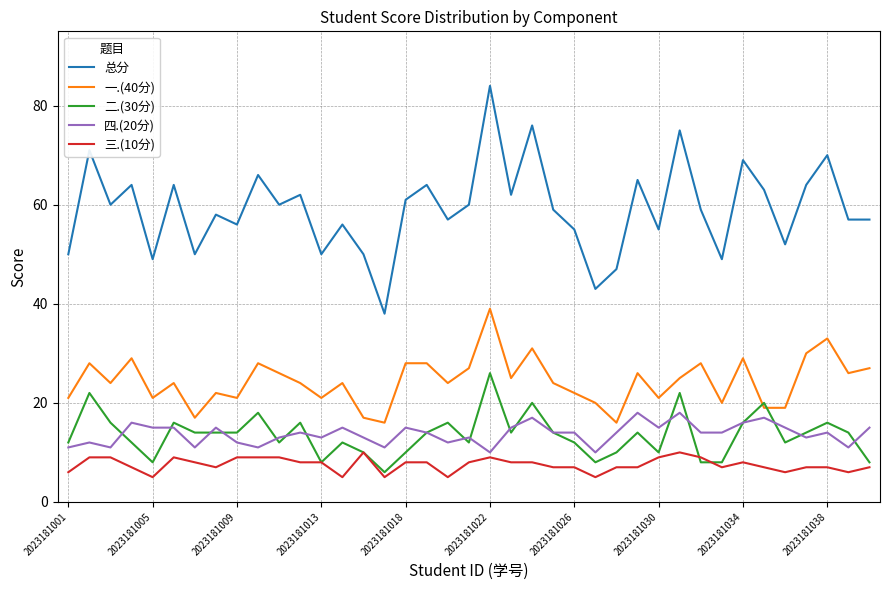

What is the difference between the maximum and minimum values in the 二.(30分) series?

20